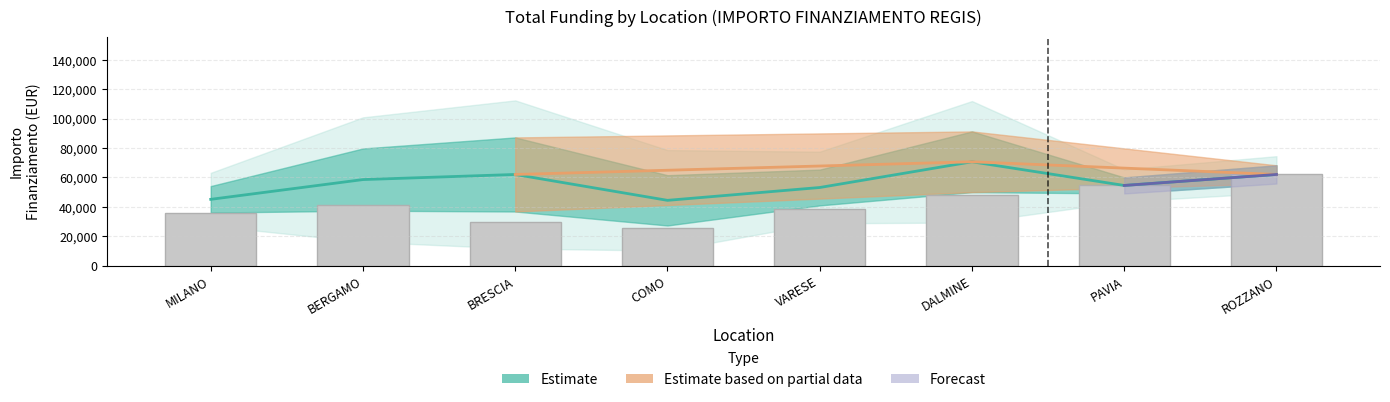

What is the label of the 5th bar from the right?

COMO